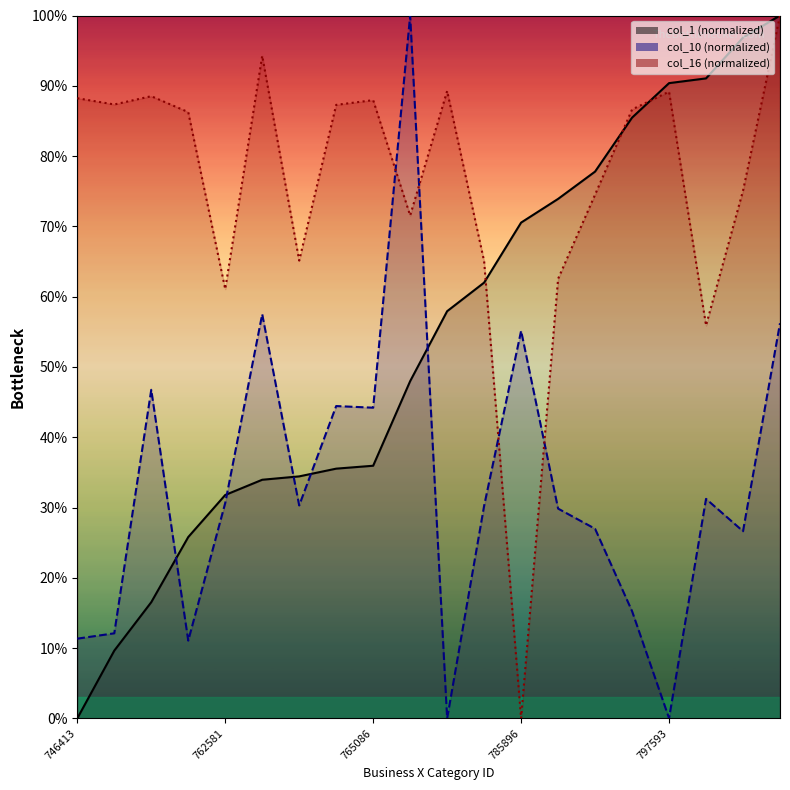

How many lines are shown in the chart?

3